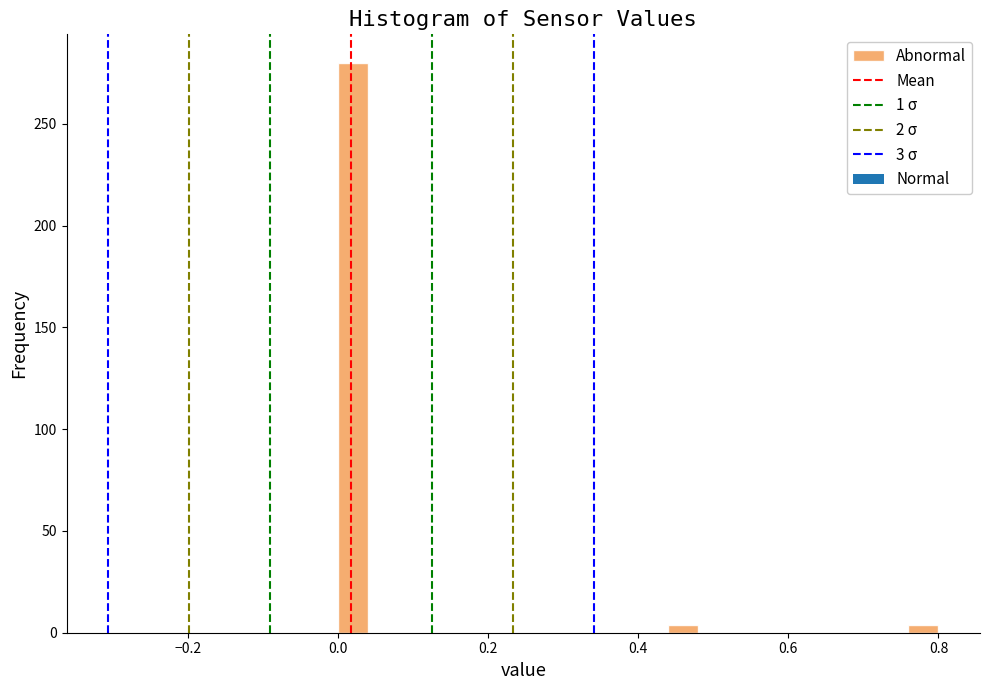

Read against the x-axis, roughly where is the centre of the tallest bar?

0.02